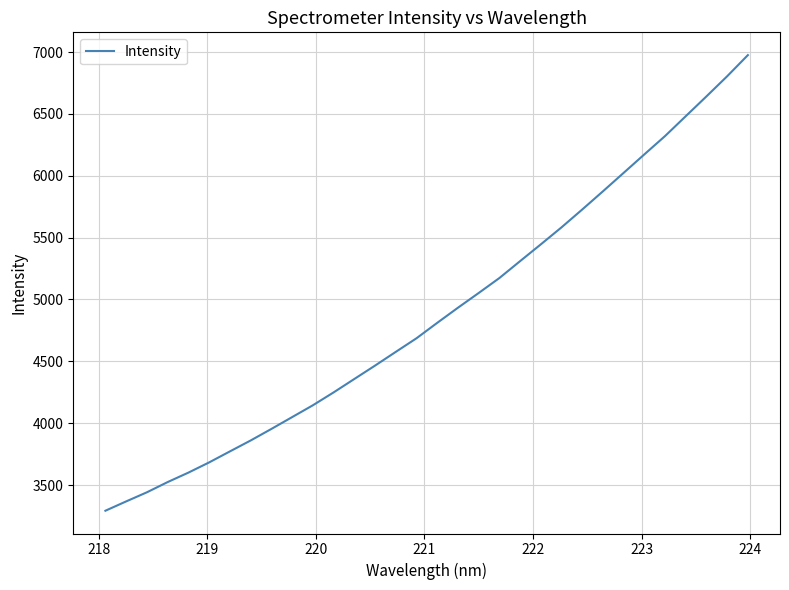

What is the maximum value shown in the chart?

6975.9